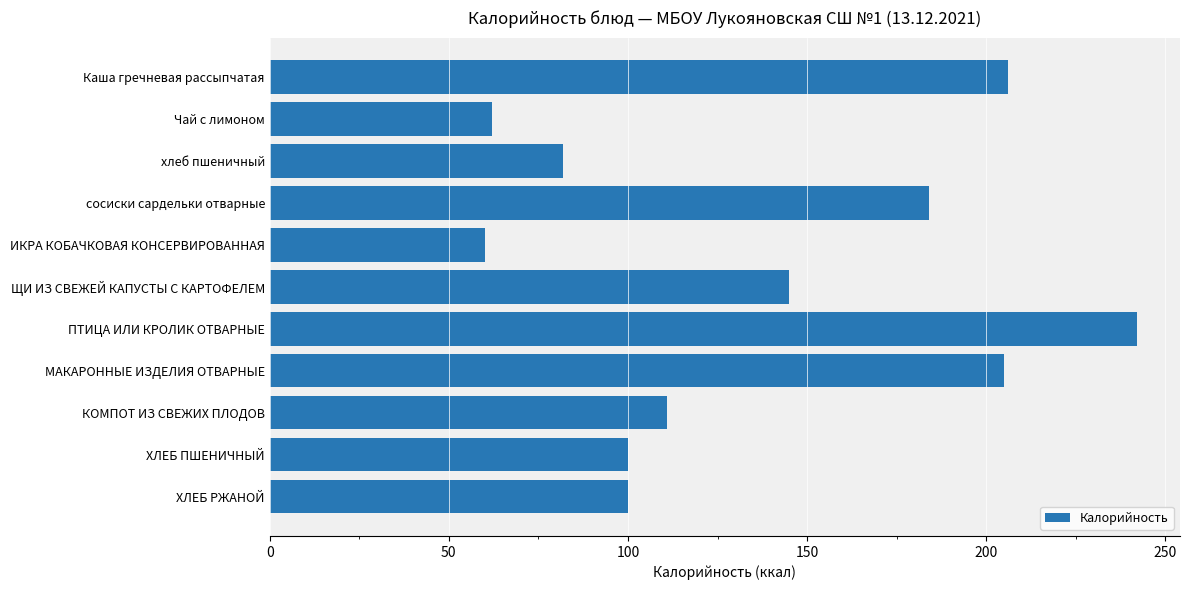

Which label corresponds to the largest value in the chart?

ПТИЦА ИЛИ КРОЛИК ОТВАРНЫЕ